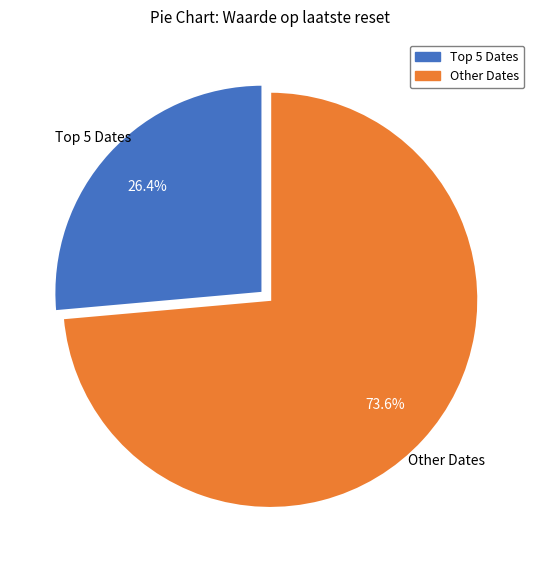

Is there any slice that represents more than half of the pie?

Yes